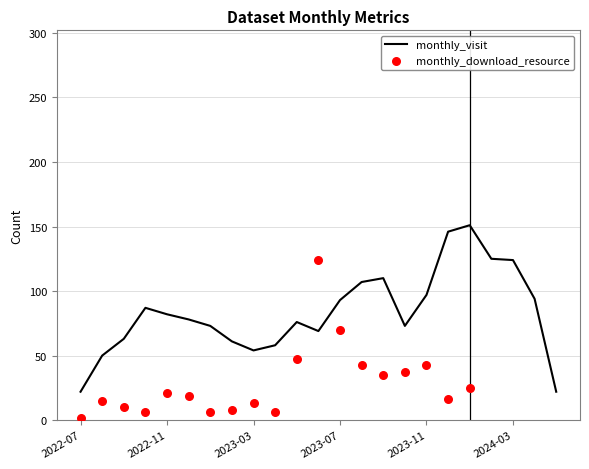

Which series has the largest total across all categories?

monthly_download_resource